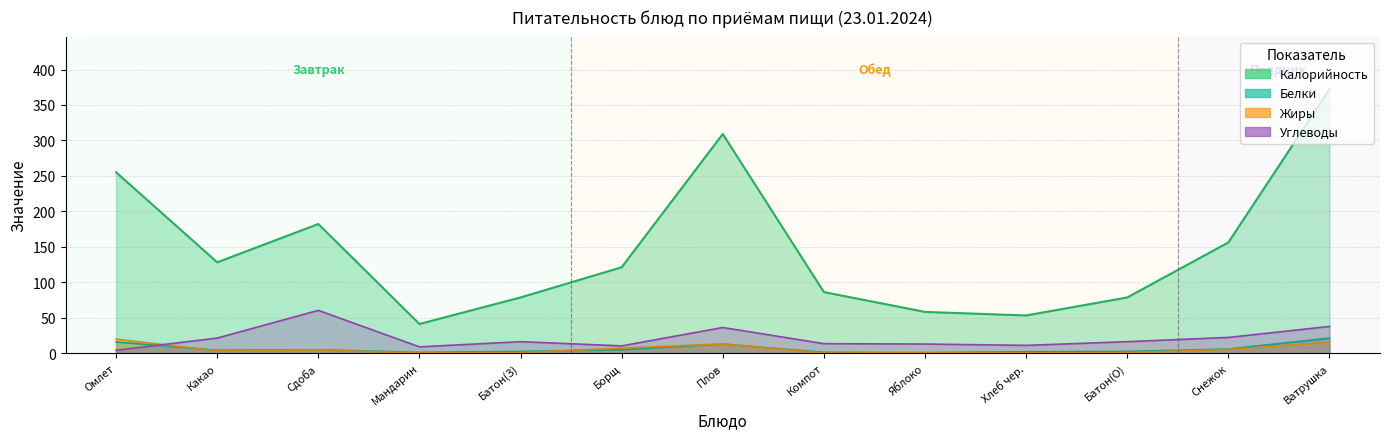

Rank the series by their maximum value, from lowest to highest.

Жиры, Белки, Углеводы, Калорийность